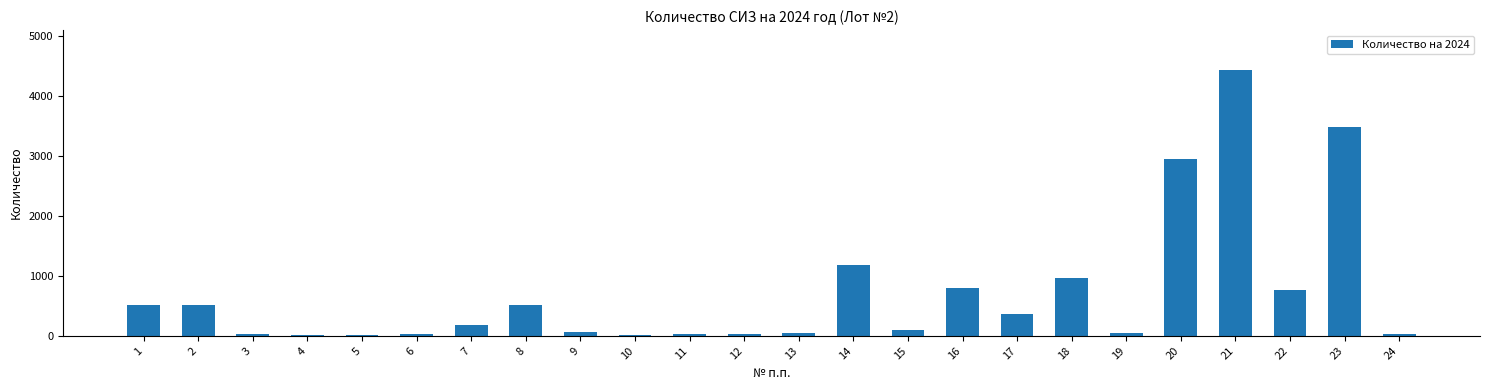

Count the number of data series in this chart.

1